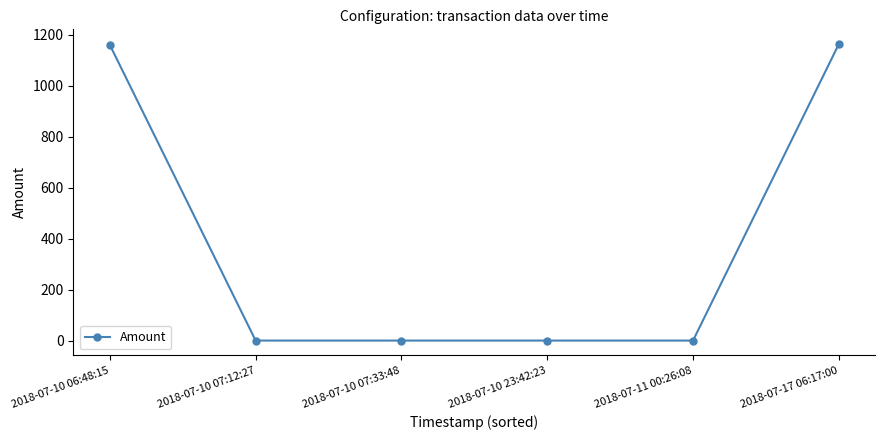

Count the number of values greater than 0.

2